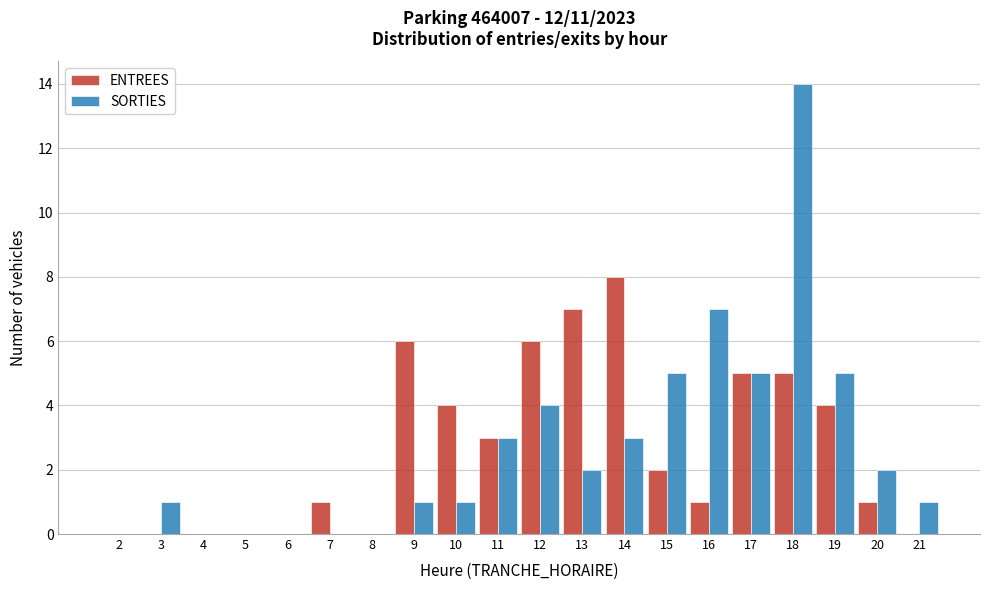

What is the sum of the SORTIES values at 12 and 18?

18